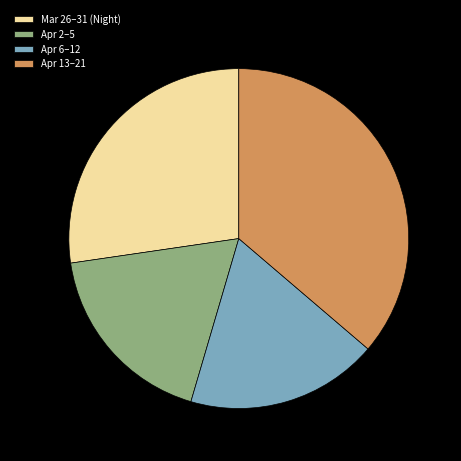

The Apr 2–5 slice represents 33% of the pie. True or false?

False